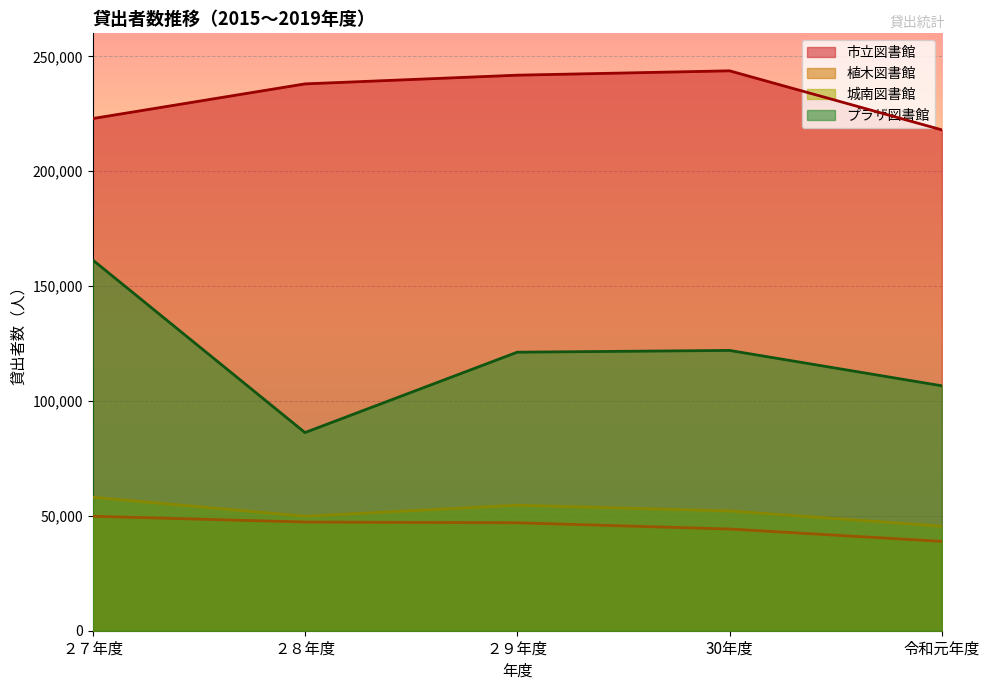

At which category is the sum across all series the highest?

２７年度